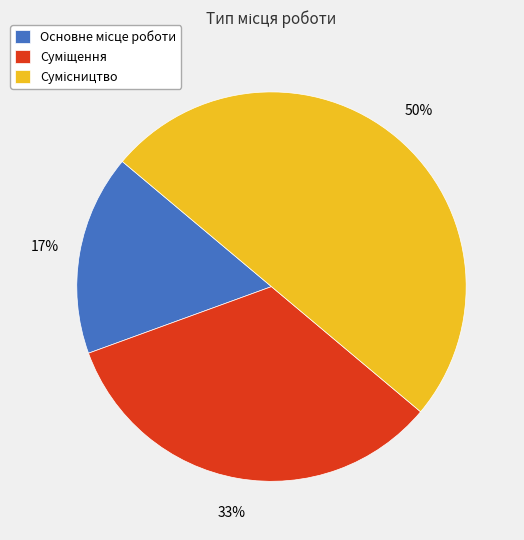

To the nearest percent, what is the combined percentage of Основне місце роботи and Суміщення?

50%